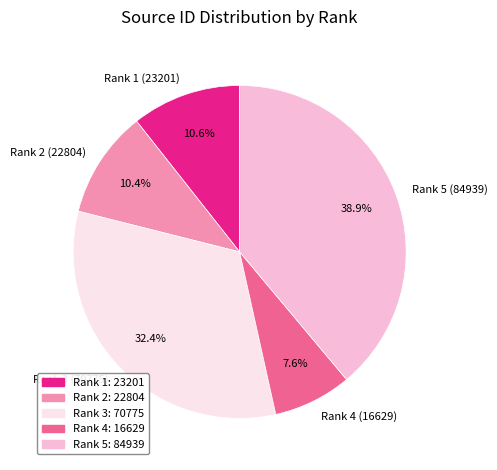

Does Rank 3 (70775) represent more than half of the total?

No